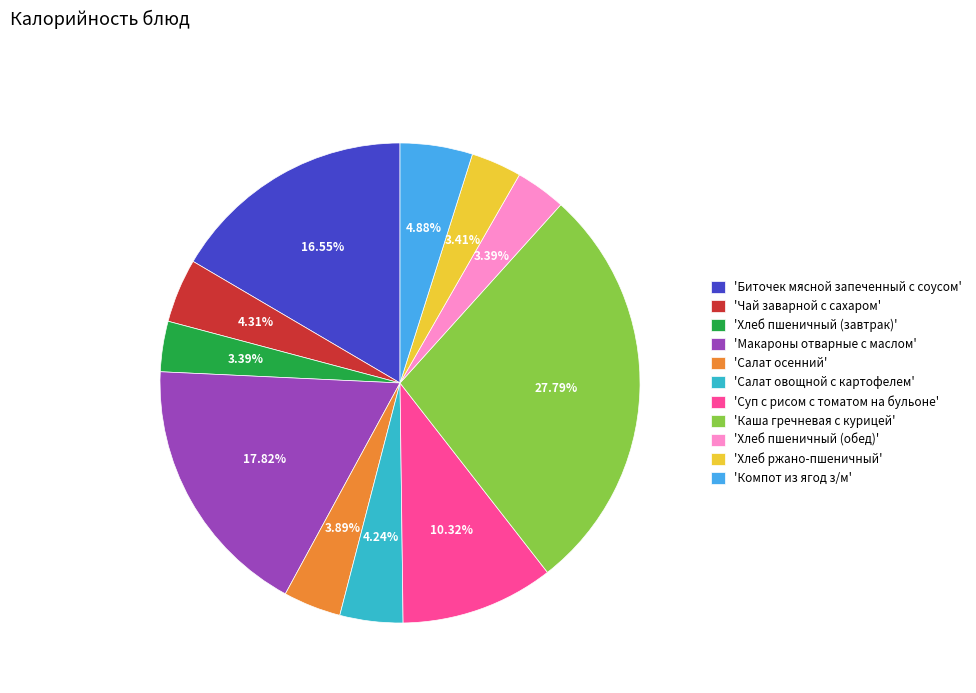

Count the number of slices in the pie.

11